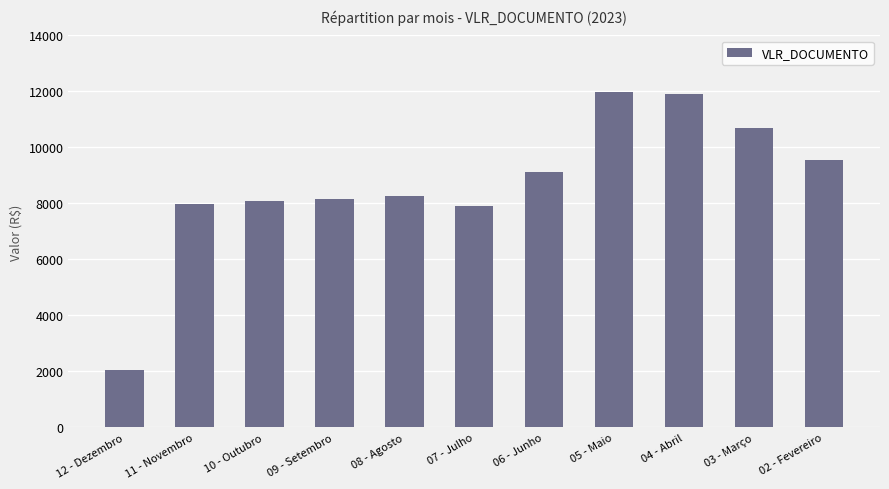

What is the change in value from 10 - Outubro to 05 - Maio?

+3876.7